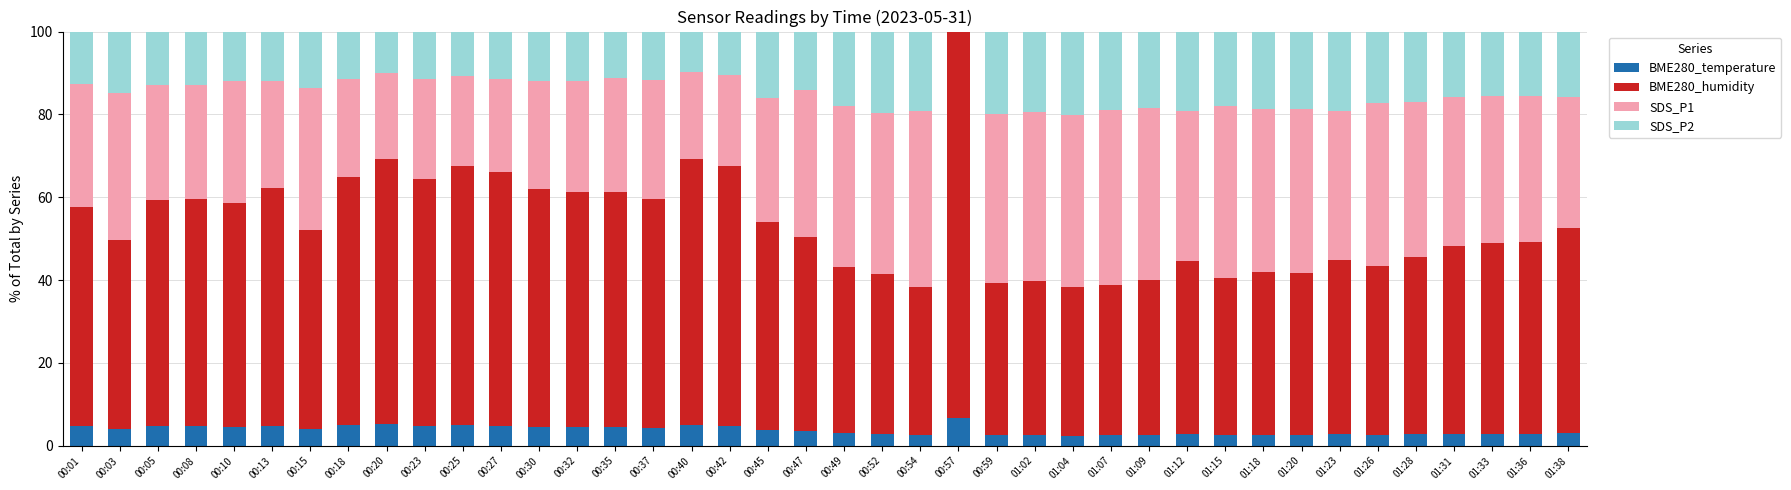

What is the total value across all series at 00:30?

100.0